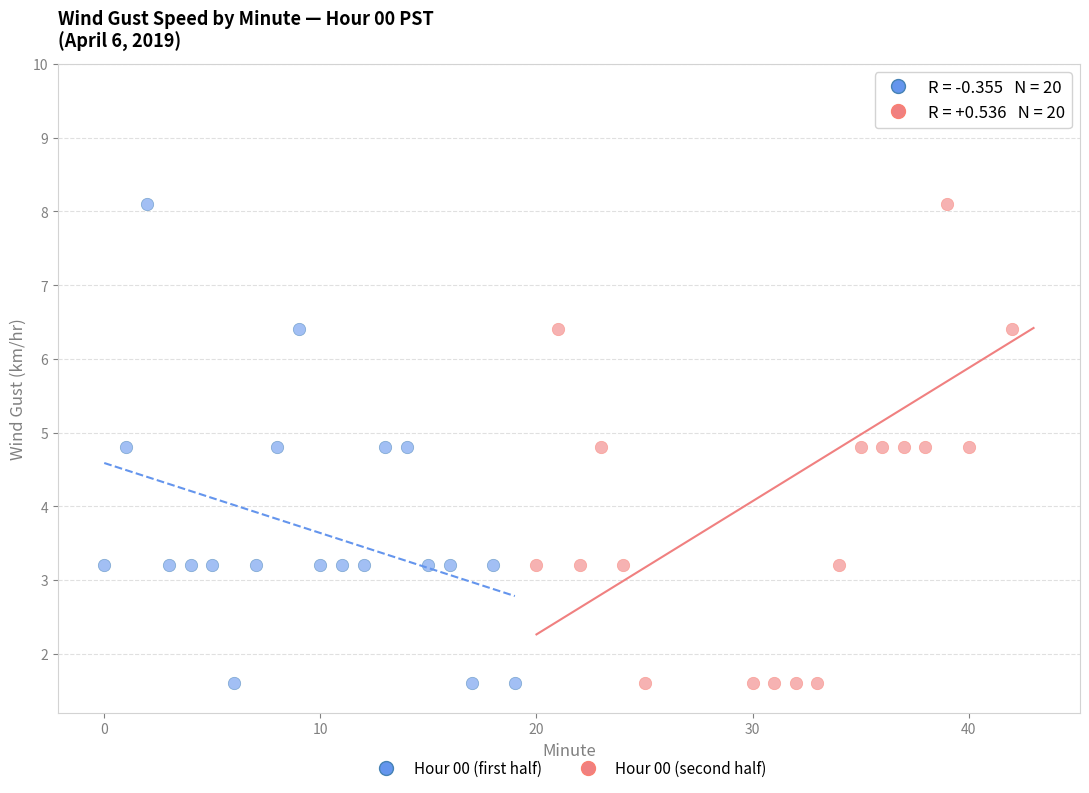

Which series reaches the maximum Y coordinate?

Hour 00 (second half)